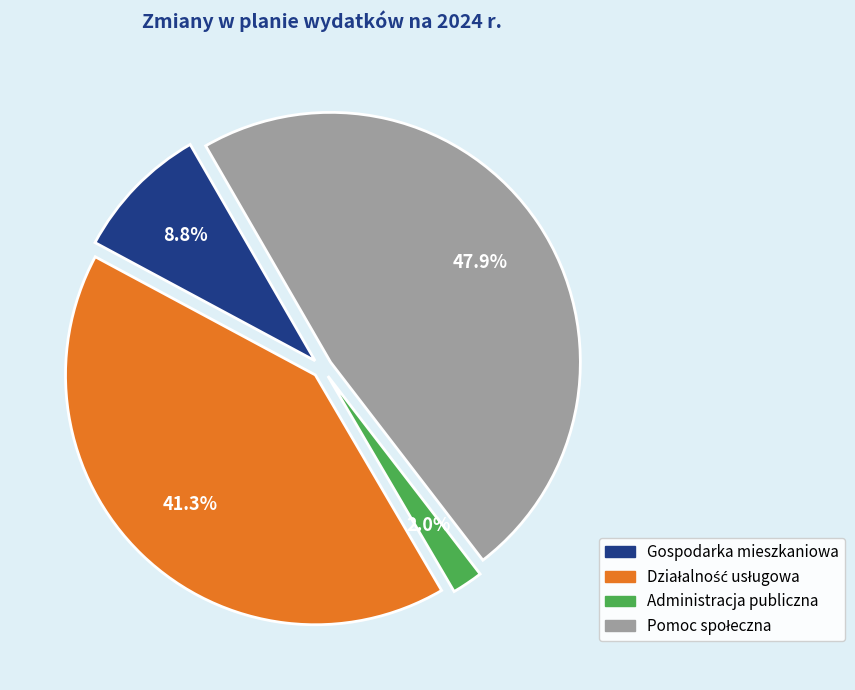

Is there a majority slice in this chart?

No